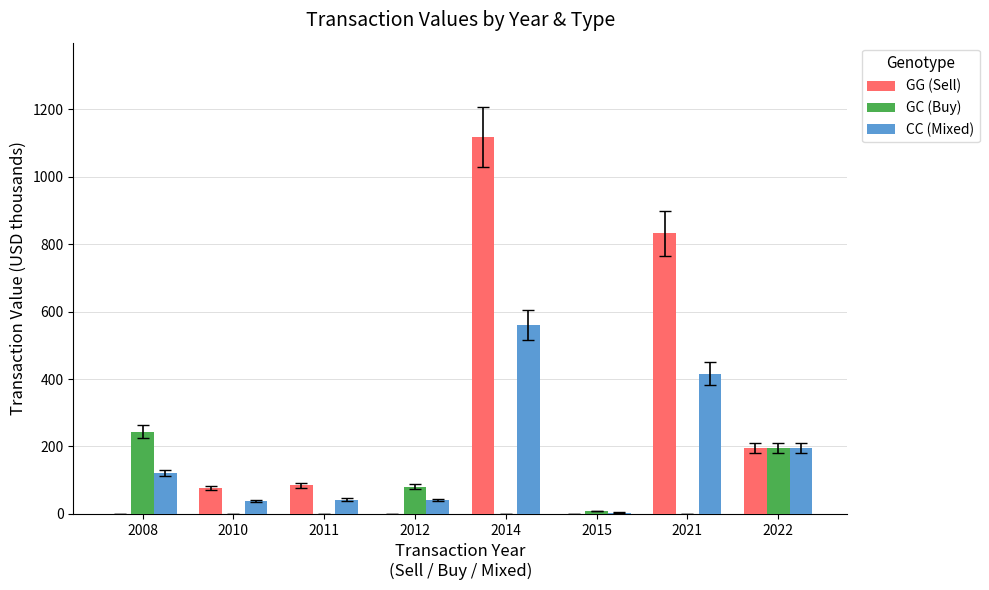

True or false: CC (Mixed) has a value of 38.0 at 2010.

True